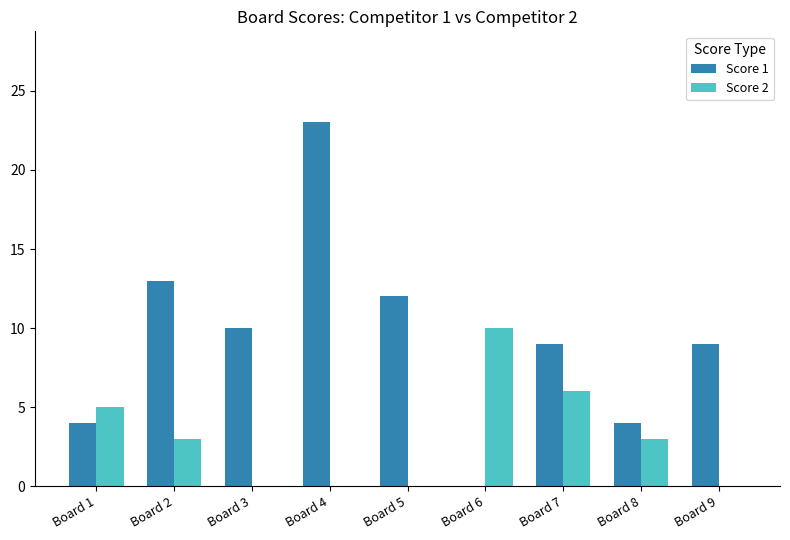

Which category has the highest value in the Score 1 series?

Board 4